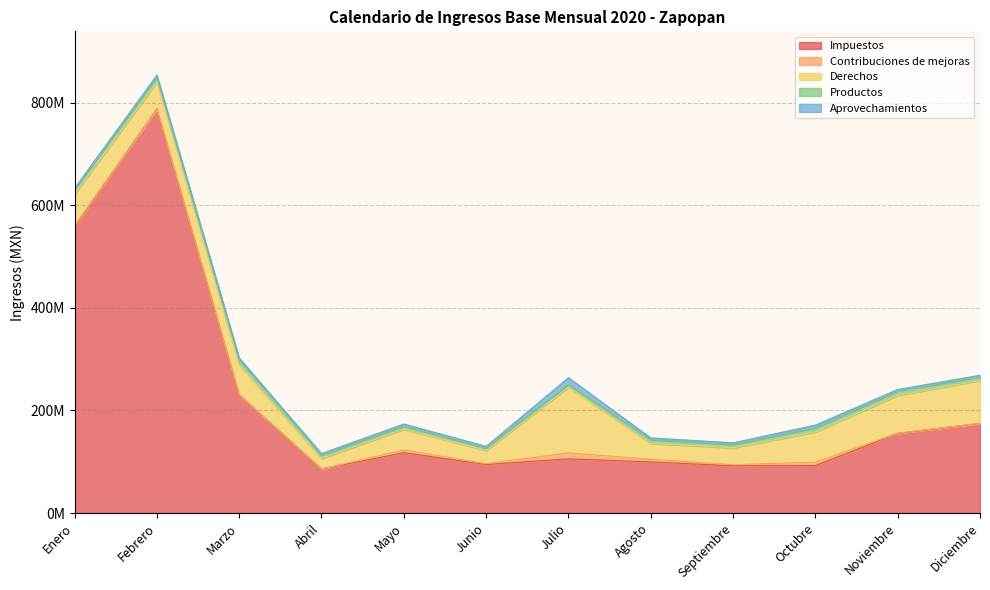

Where does the Aprovechamientos series first go above 3201212?

Febrero